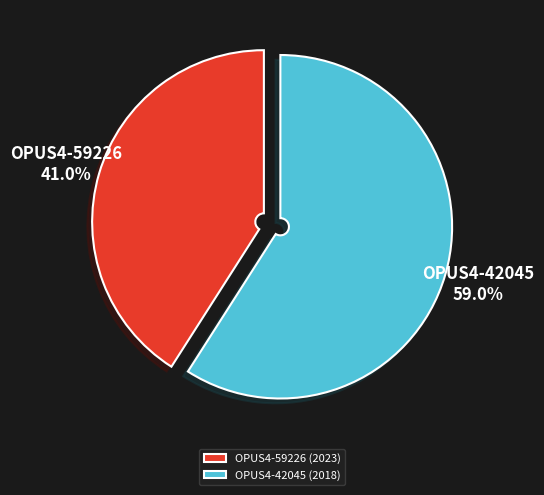

Which slice is the smallest?

OPUS4-59226 (2023)